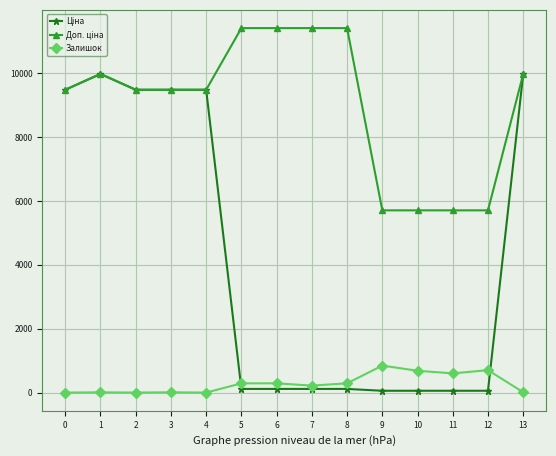

Is it true that Залишок equals 0.0 at 0?

True